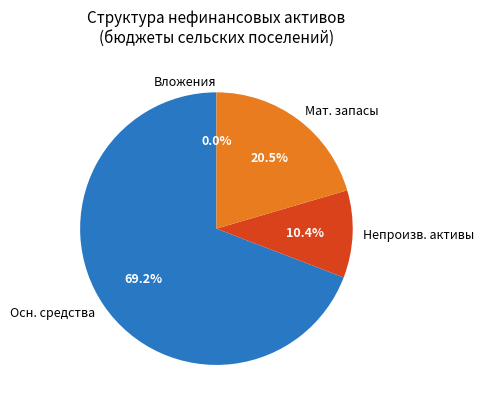

What is the majority slice?

Основные средства (остаточная стоимость)